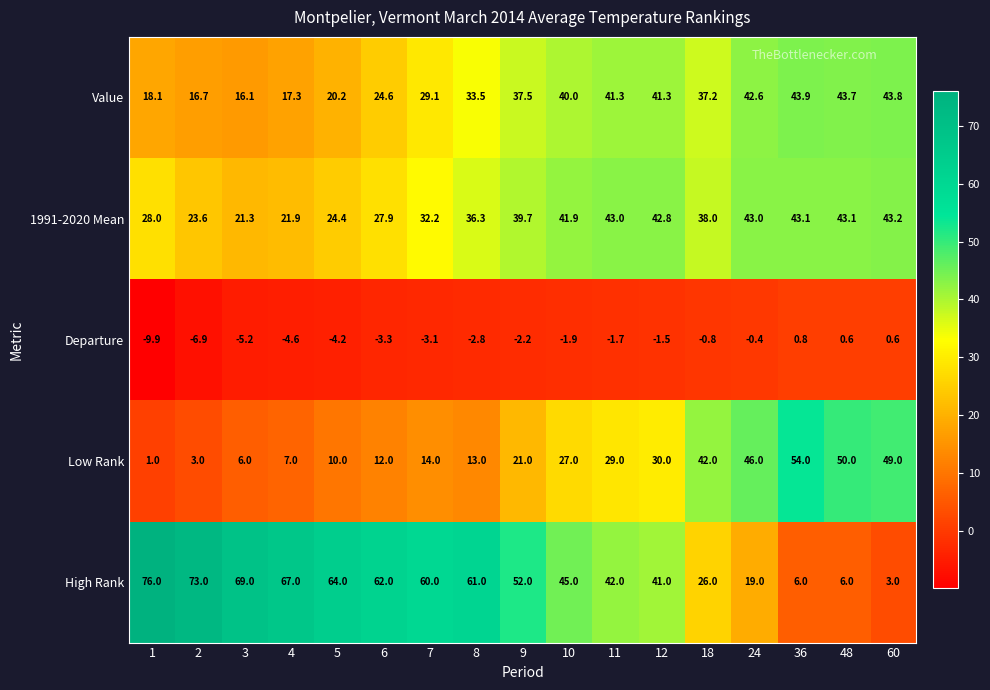

Is it true that 1991-2020 Mean equals 23.6 at 2?

True